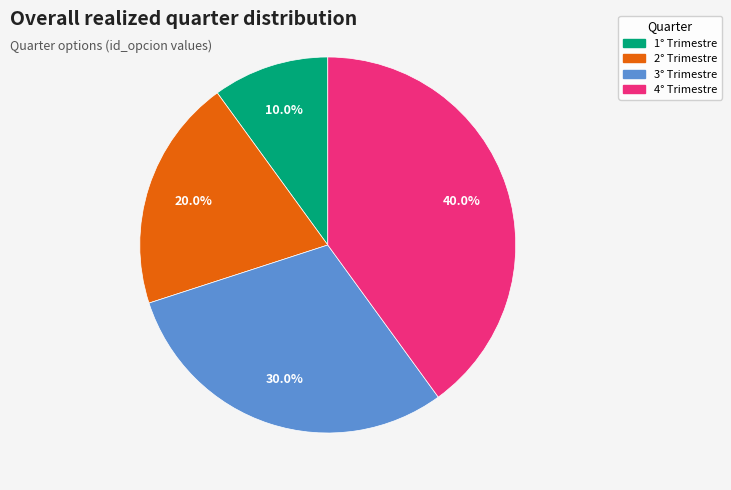

Does any single category account for the majority?

No